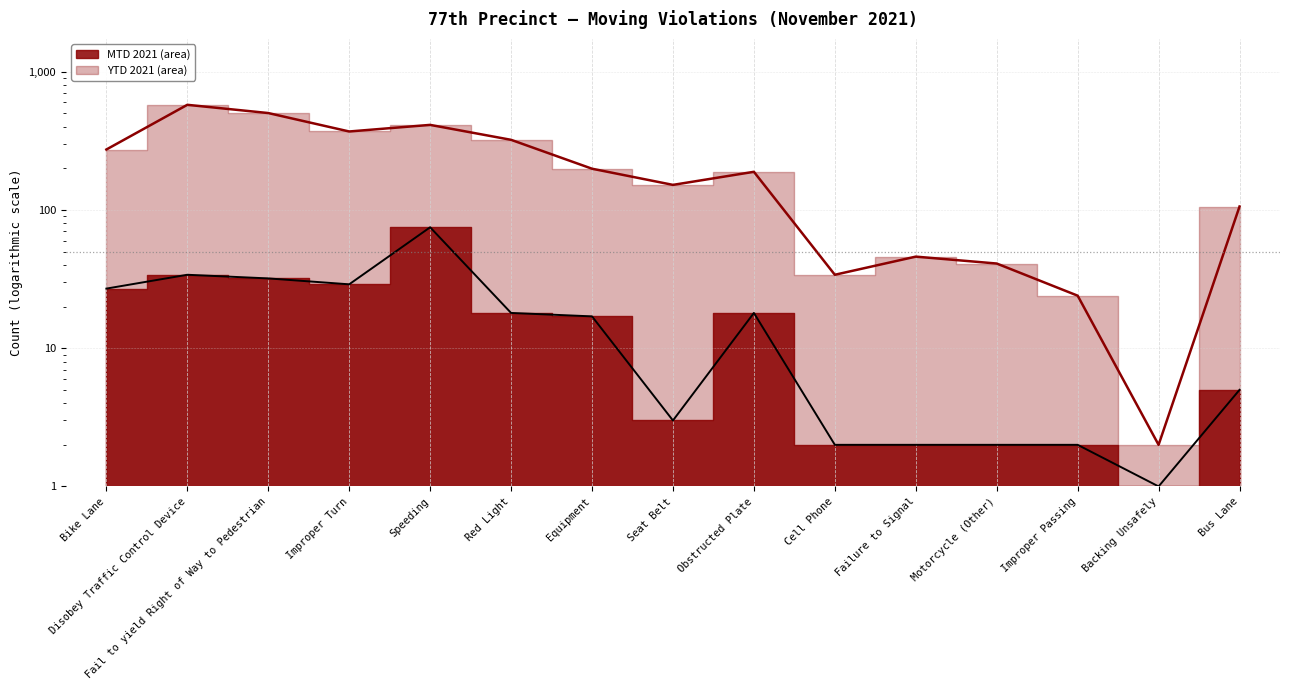

What are all the series names shown in the legend?

MTD 2021, YTD 2021